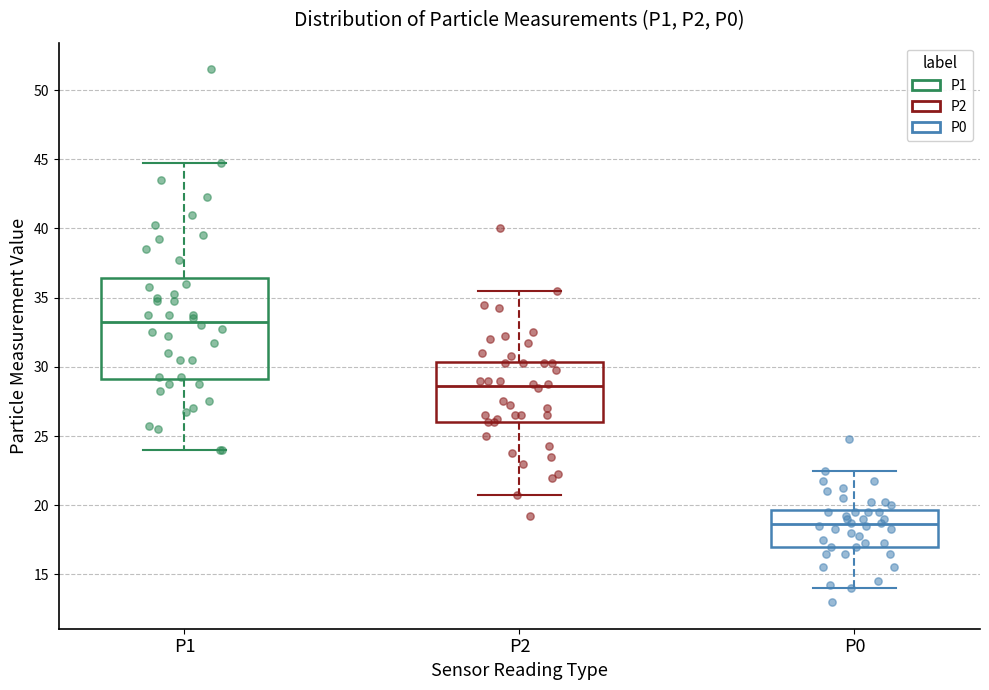

Reading left to right, transcribe this box plot: for each box, give where its median line is, the range the box spans, and where its two whiskers end, as read against the y-axis. The values are not printed on the chart, so give them approximately, as read against the axis.

P1: median 33.5, box 29.0 to 36.5, whiskers 24.0 to 45.0
P2: median 28.5, box 26.0 to 30.5, whiskers 21.0 to 35.5
P0: median 18.5, box 17.0 to 19.5, whiskers 14.0 to 22.5